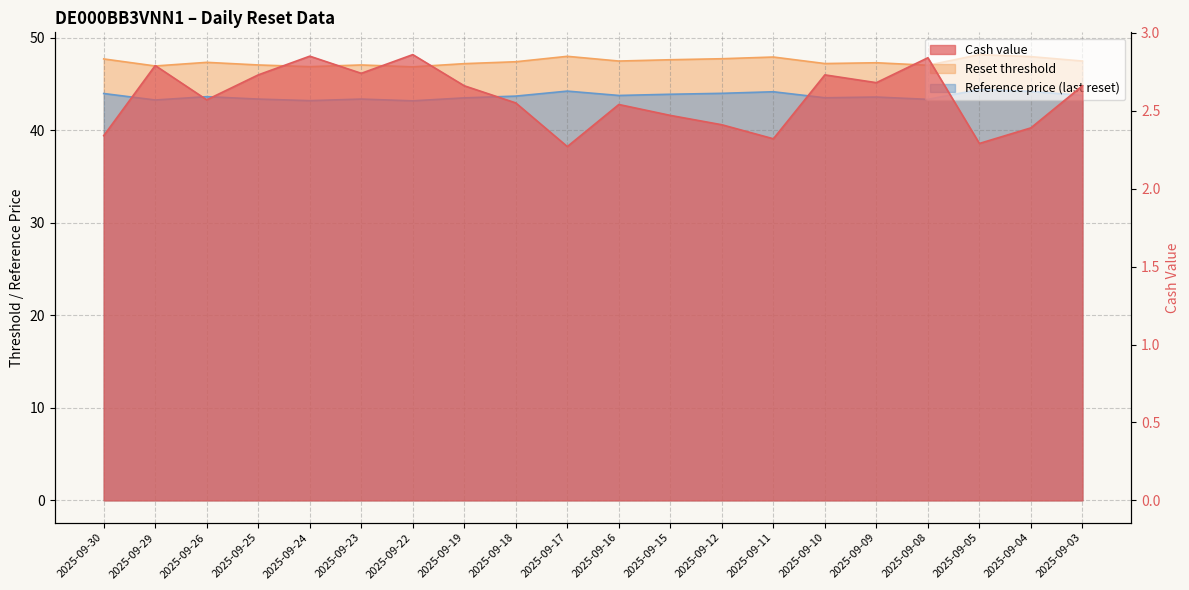

The value of Reset threshold at 2025-09-05 is 67.1. True or false?

False